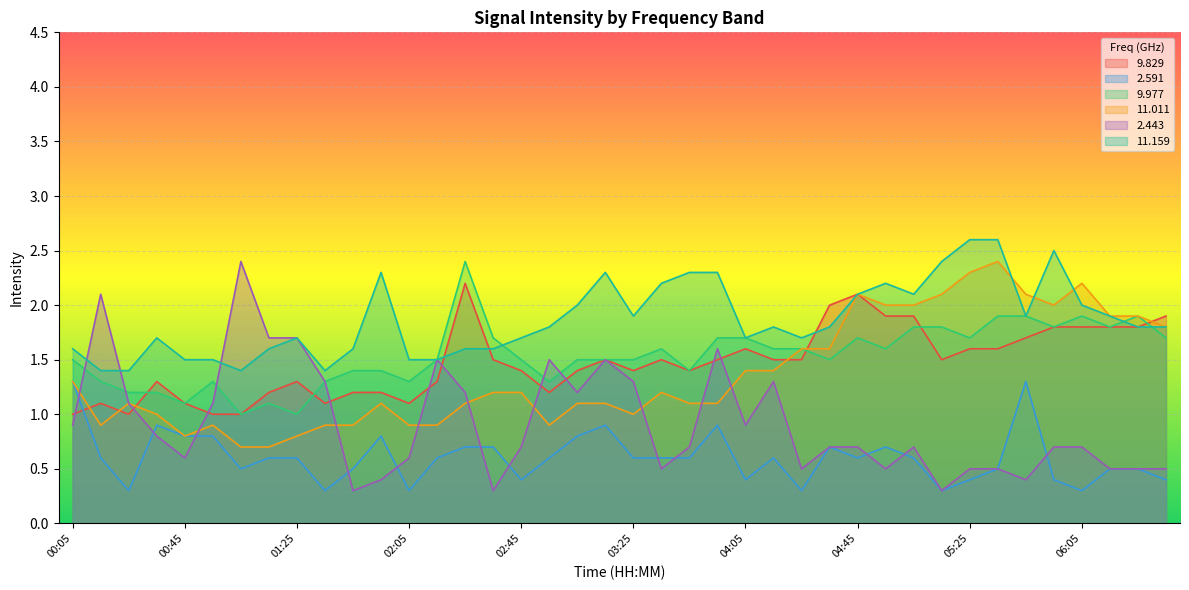

Is it true that 11.159 equals 0.6 at 06:25?

False